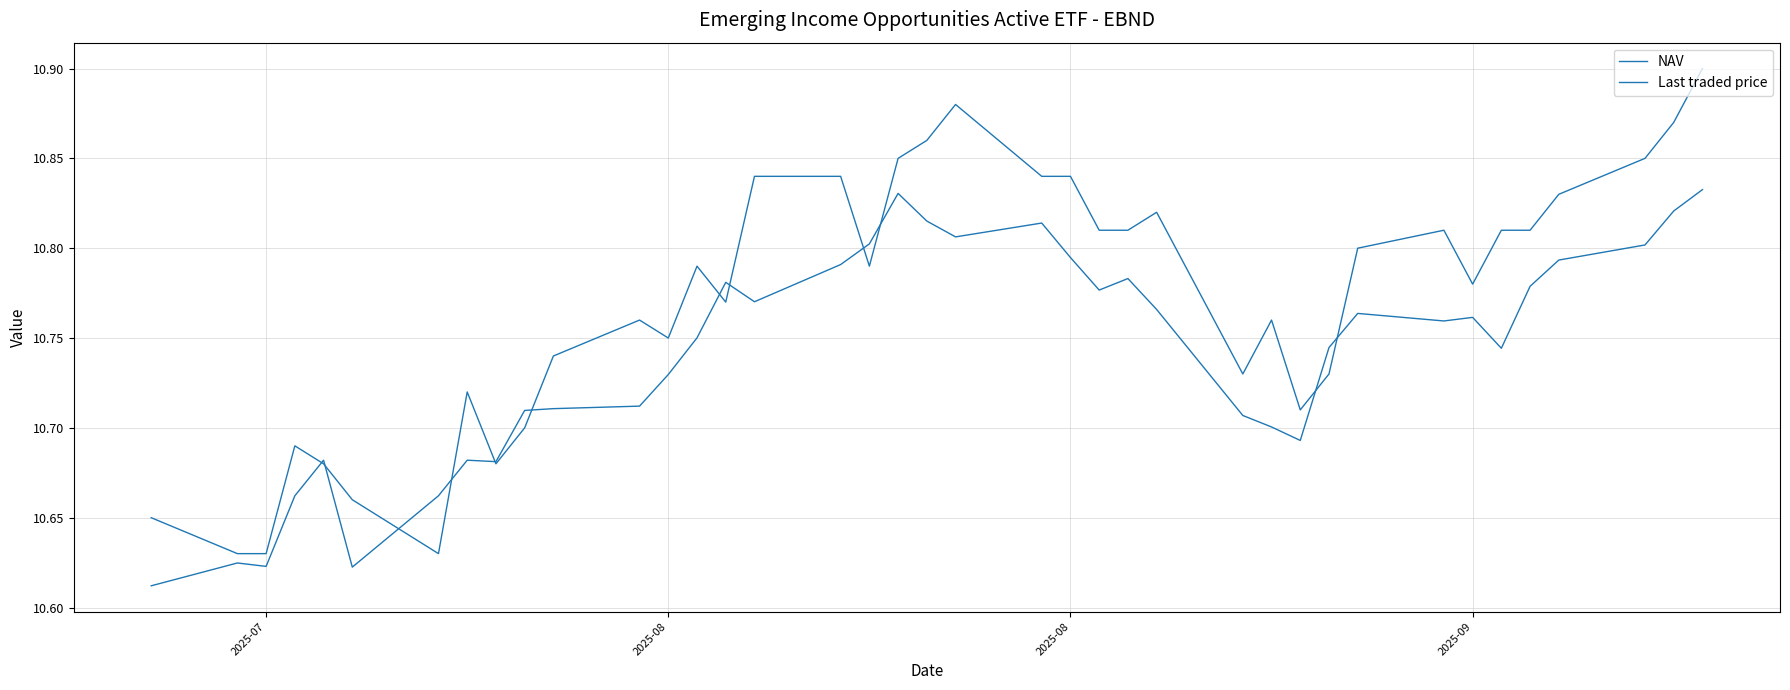

Which series has the widest spread of values?

Last traded price